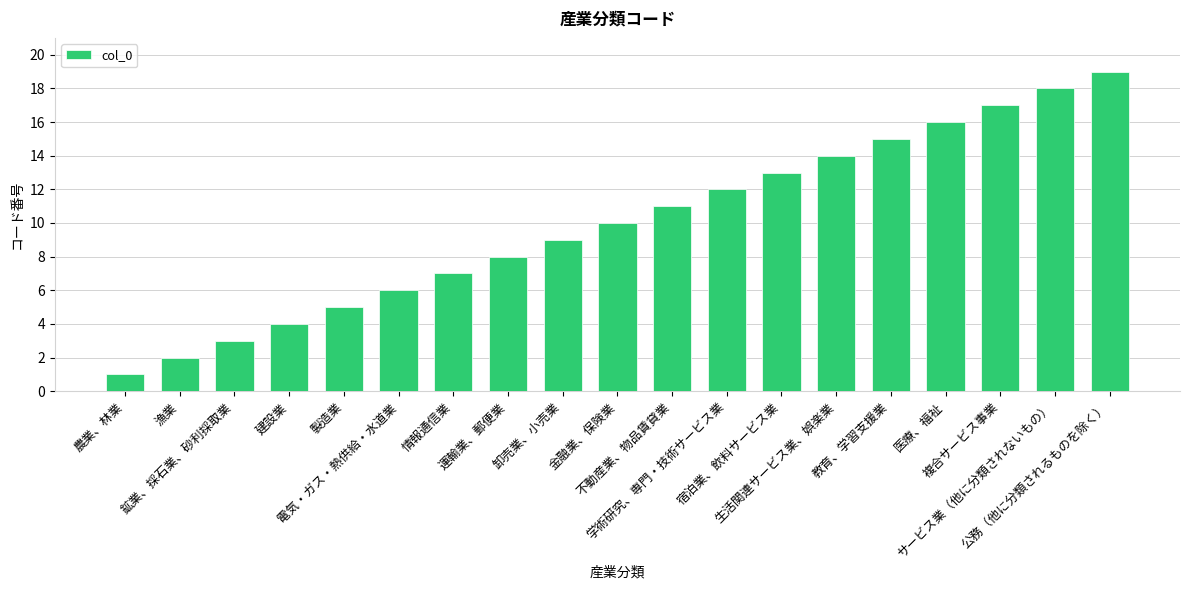

Count the number of categories in the chart.

19